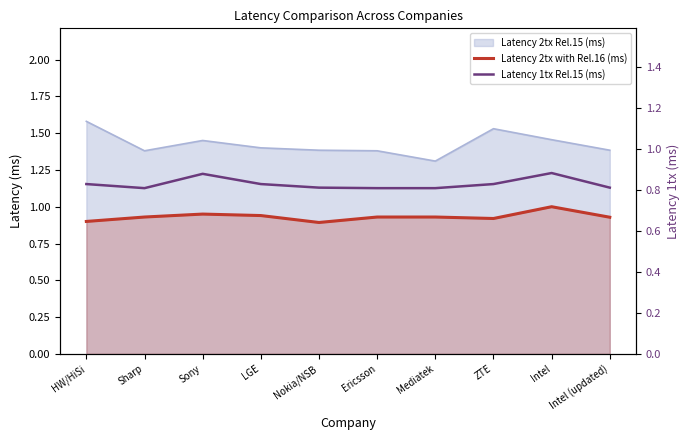

At which label is Latency 2tx with Rel.16 (ms) closest to 0?

Nokia/NSB